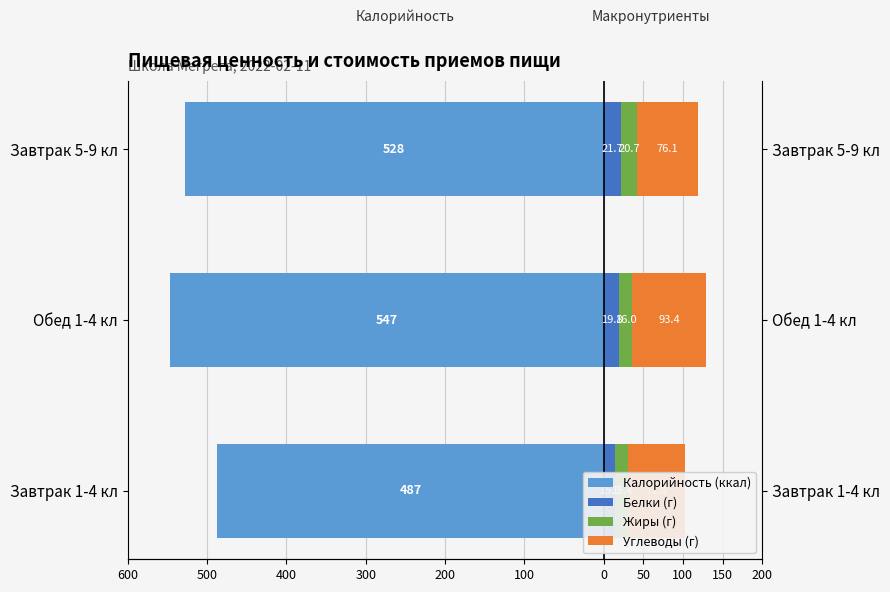

What is the minimum value shown in the chart?

-546.6